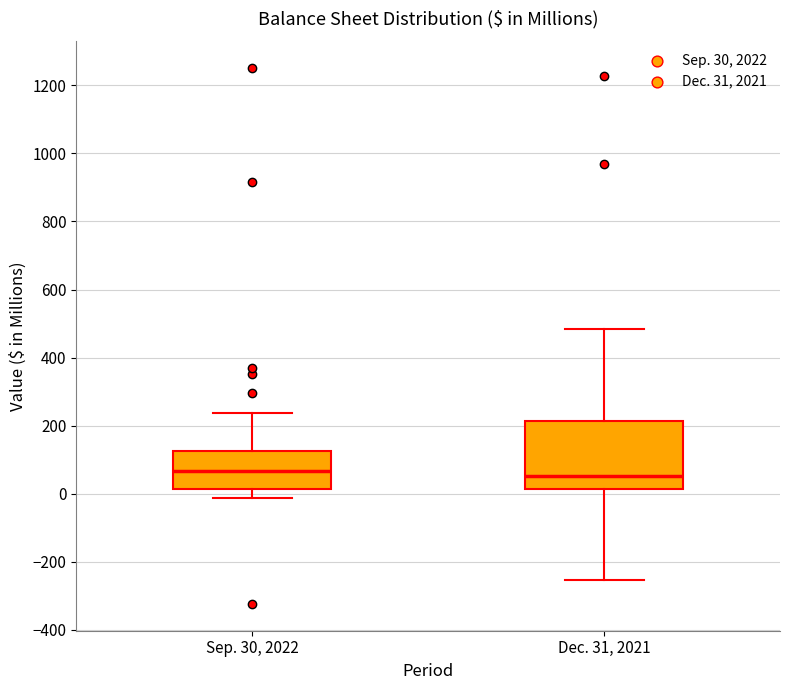

Reading left to right, read every box against the y-axis: the position of its median line, the range the box covers, and the ends of its whiskers. The values are not printed on the chart, so give them approximately, as read against the axis.

Sep. 30, 2022: median 60, box 20 to 120, whiskers -20 to 240
Dec. 31, 2021: median 60, box 20 to 220, whiskers -260 to 480